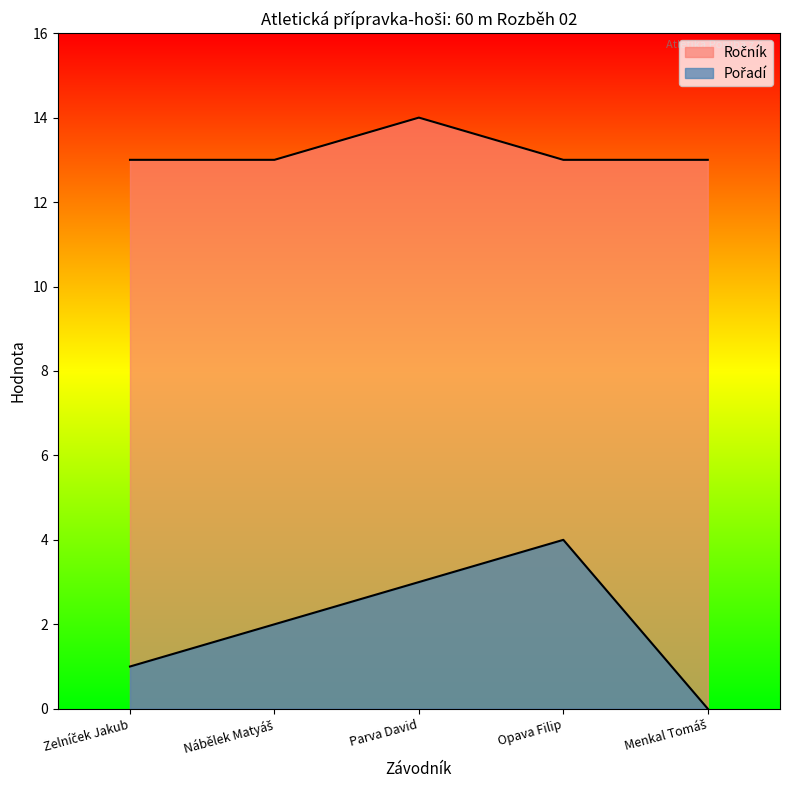

What is the average value of the Ročník series?

13